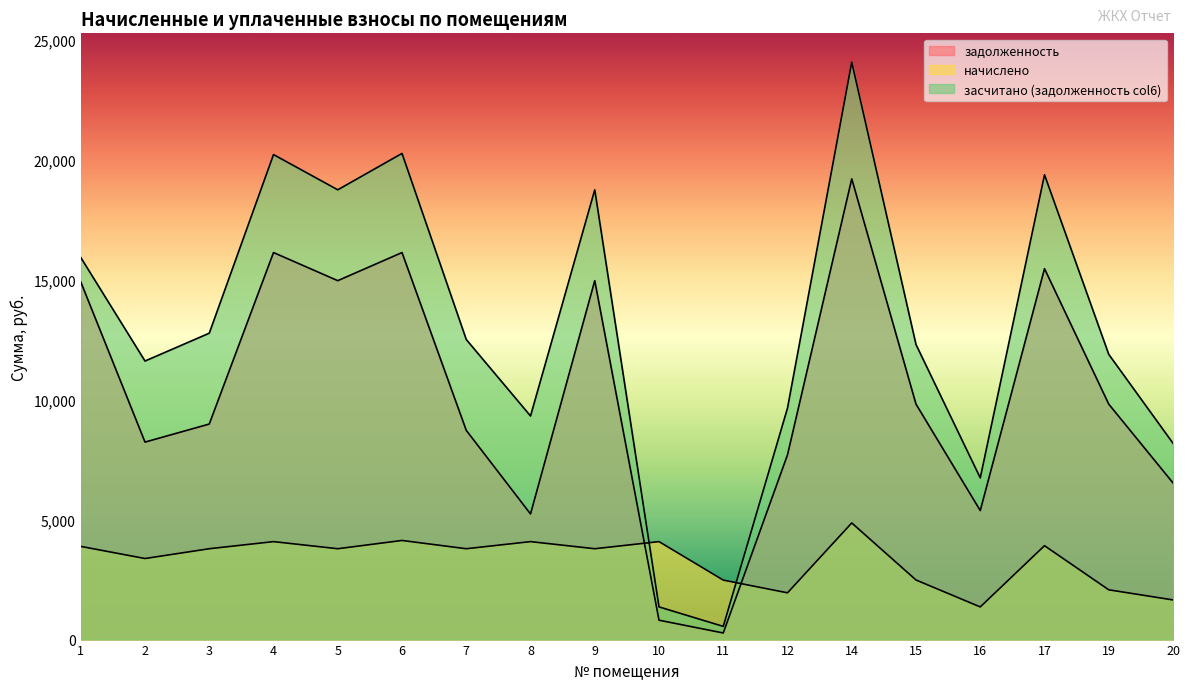

Which series has the largest range (max minus min)?

засчитано (задолженность col6)